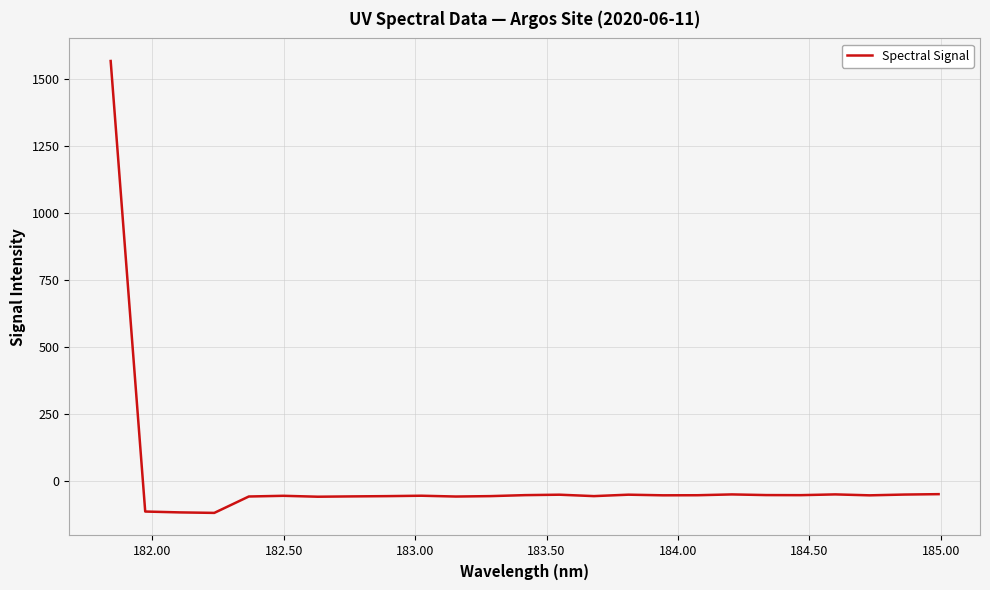

What is the difference between the maximum and minimum values?

1684.0